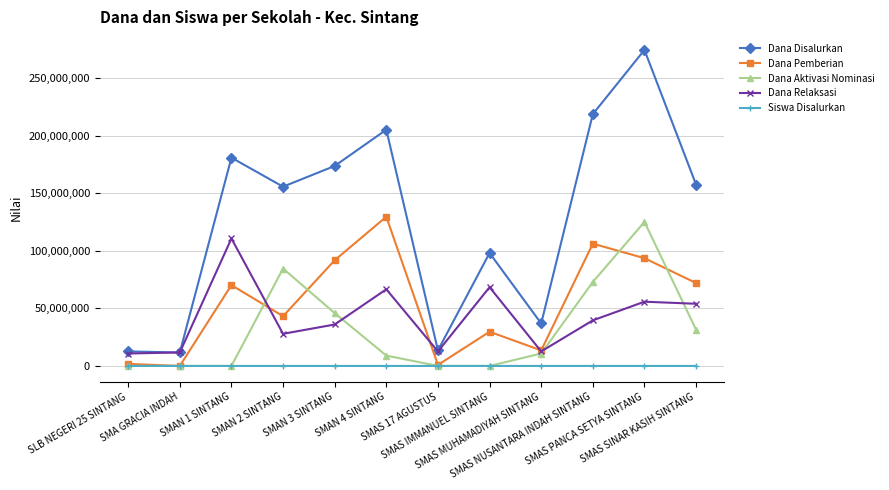

What is the average value of the Siswa Disalurkan series?

80